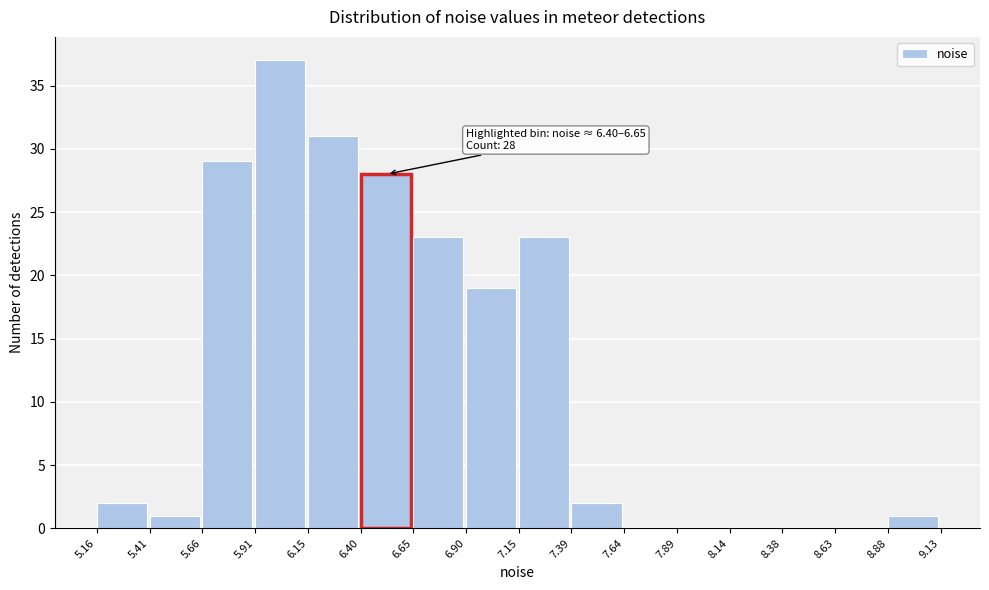

Over which range of the x-axis is the bar tallest?

5.91 to 6.15